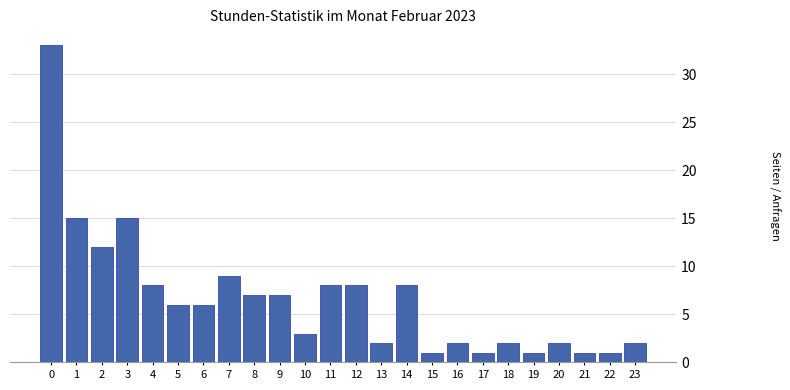

Reading left to right, what are all the values shown in this chart?

33	15	12	15	8	6	6	9	7	7	3	8	8	2	8	1	2	1	2	1	2	1	1	2